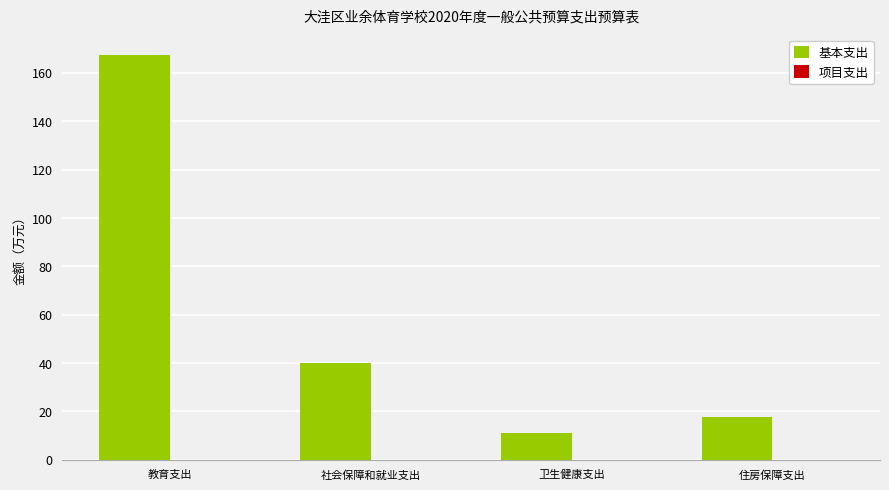

The value at 住房保障支出 is 17.5. True or false?

True